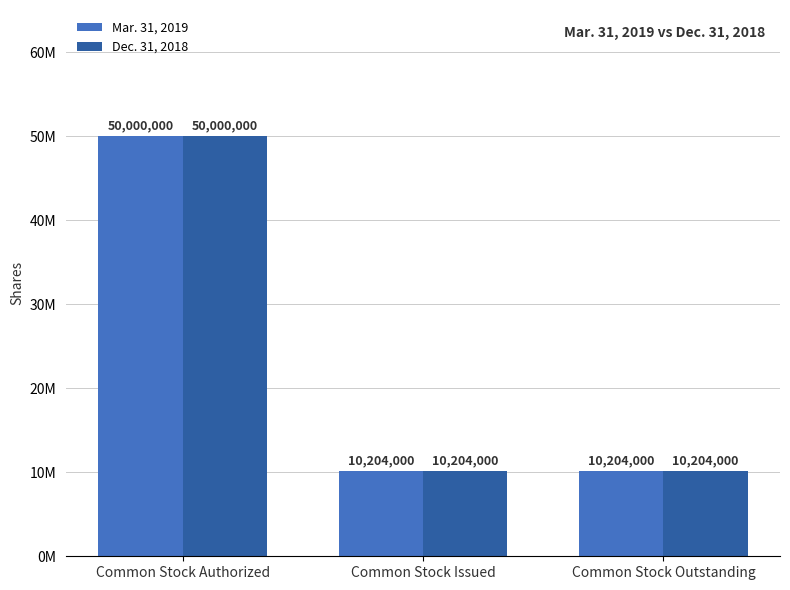

What are all the series names shown in the legend?

Mar. 31, 2019, Dec. 31, 2018